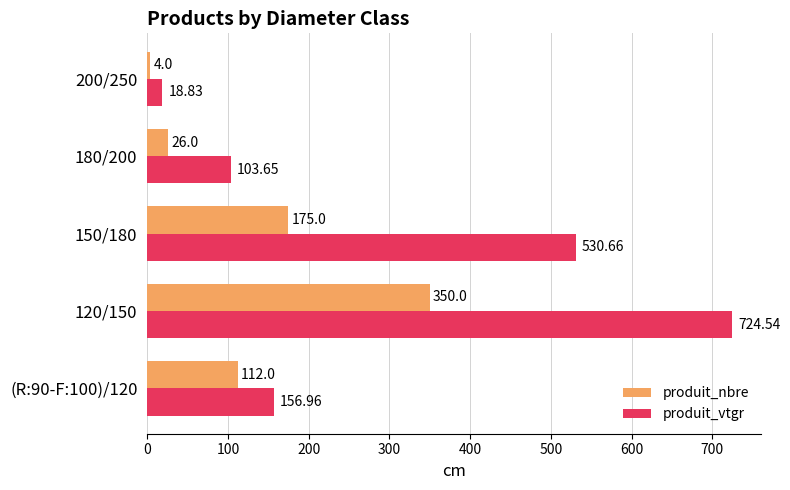

At which category is the sum across all series the highest?

120/150